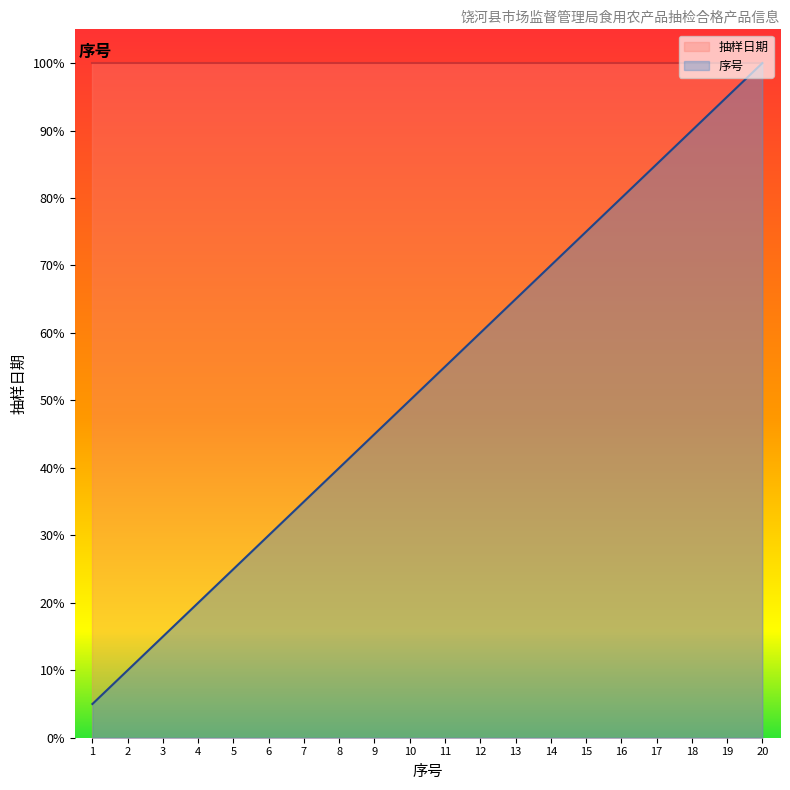

Which category has the lowest value across all series?

1